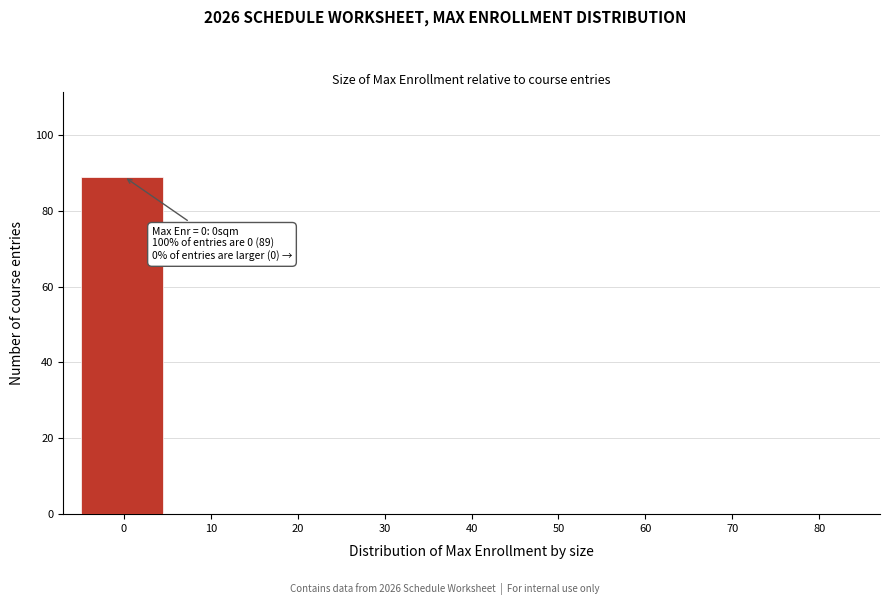

Reading left to right, what are all the values shown in this chart?

0=89	10=0	20=0	30=0	40=0	50=0	60=0	70=0	80=0